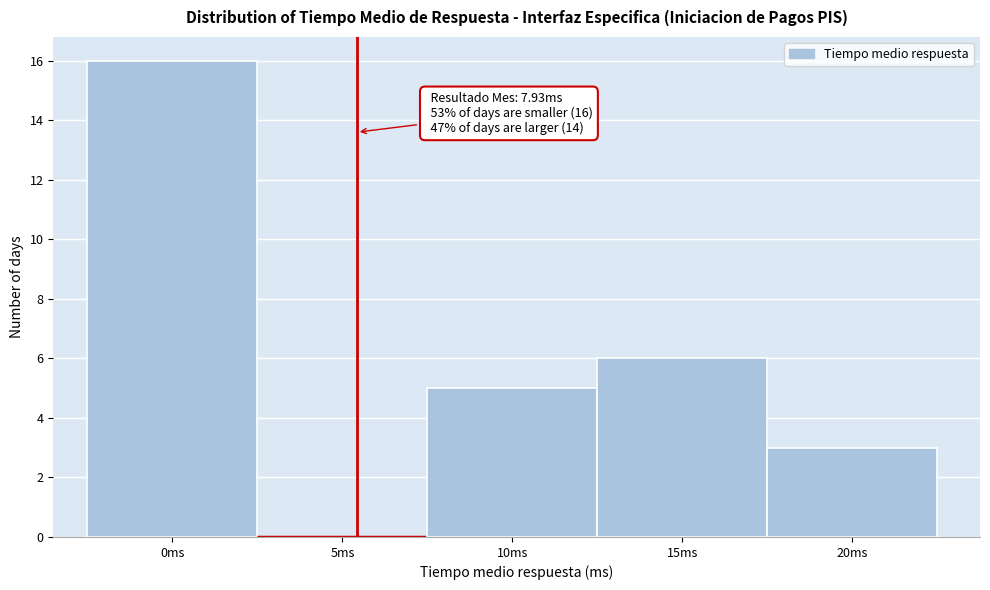

Reading right to left, extract all data points from this chart.

20ms=3	15ms=6	10ms=5	5ms=0	0ms=16